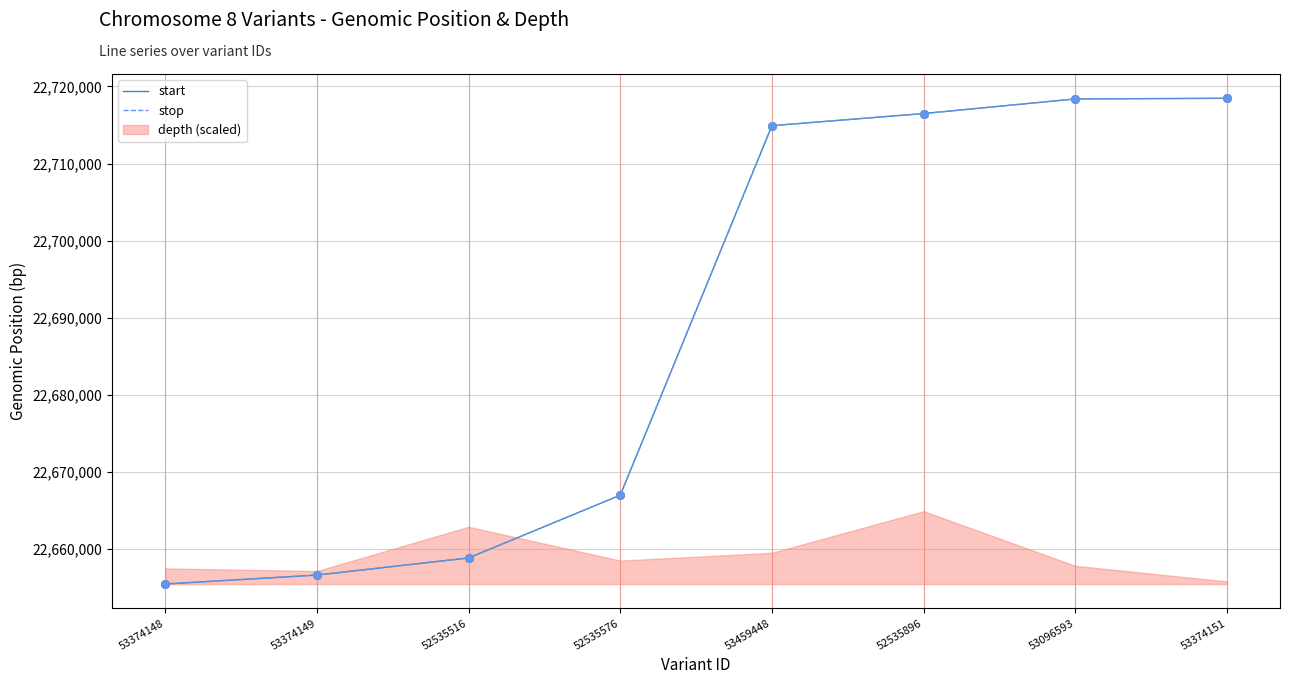

At how many categories does at least one series exceed 22668665?

4